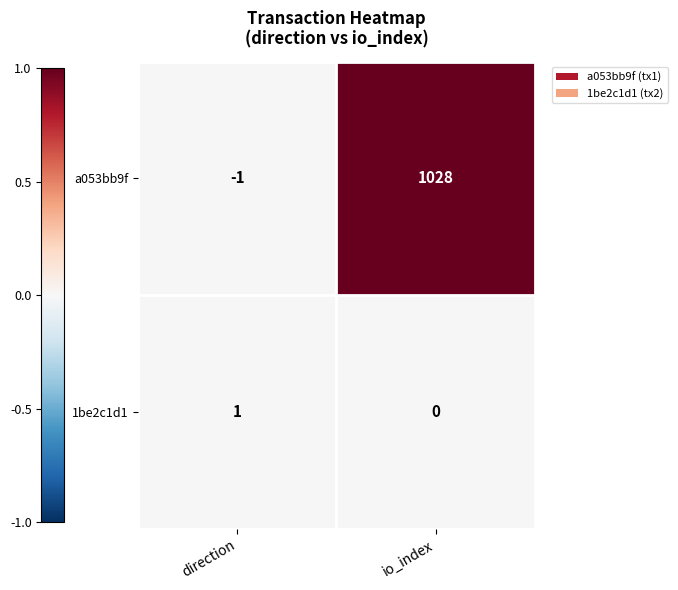

What is the difference between the highest and lowest values at io_index?

1028